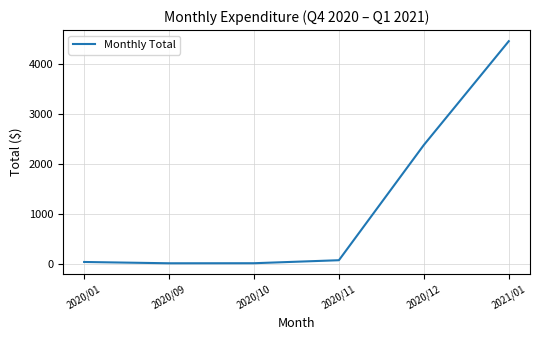

Is it true that the value at 2021/01 is 1304.8?

False